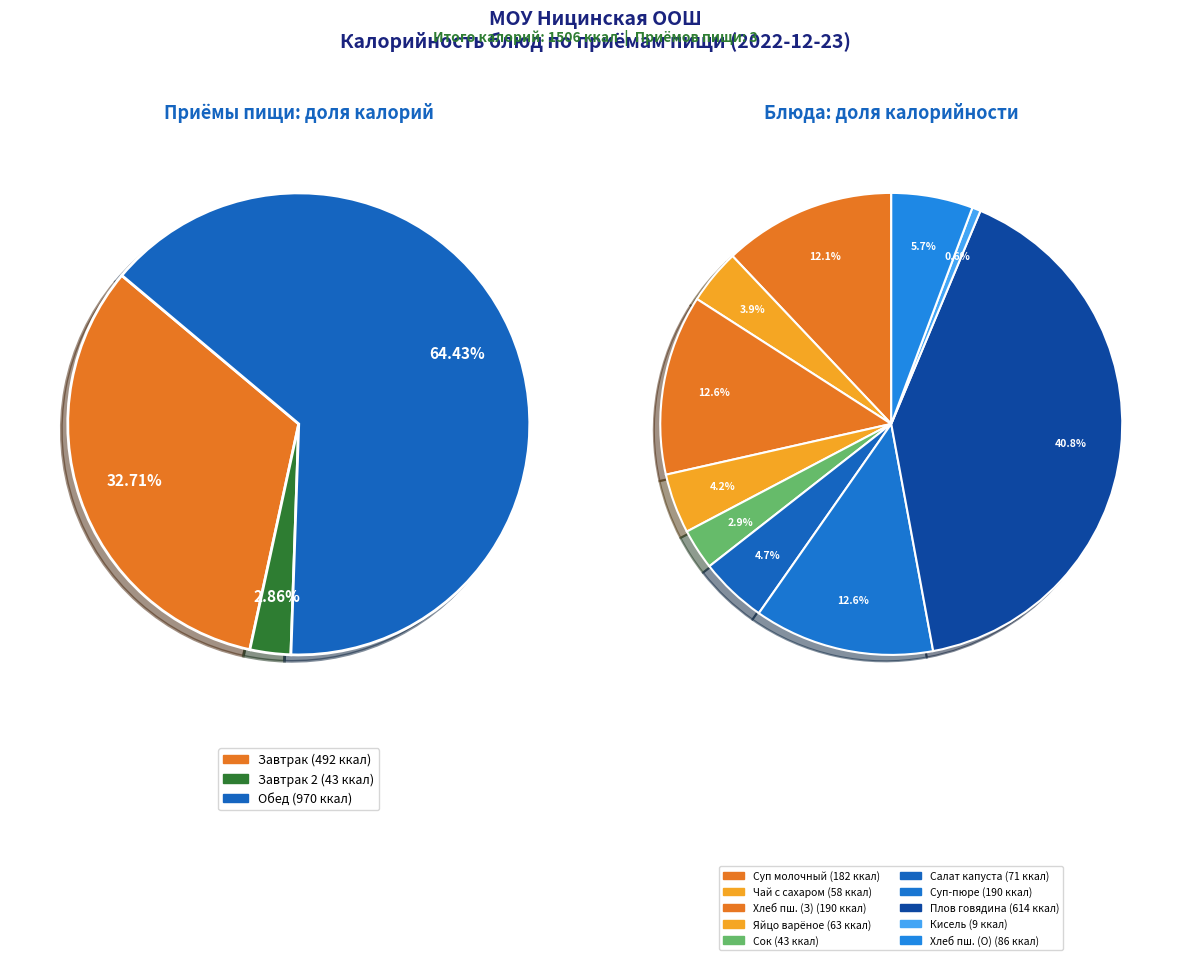

Is it true that салат из свежей капусты is 16% of the pie?

False